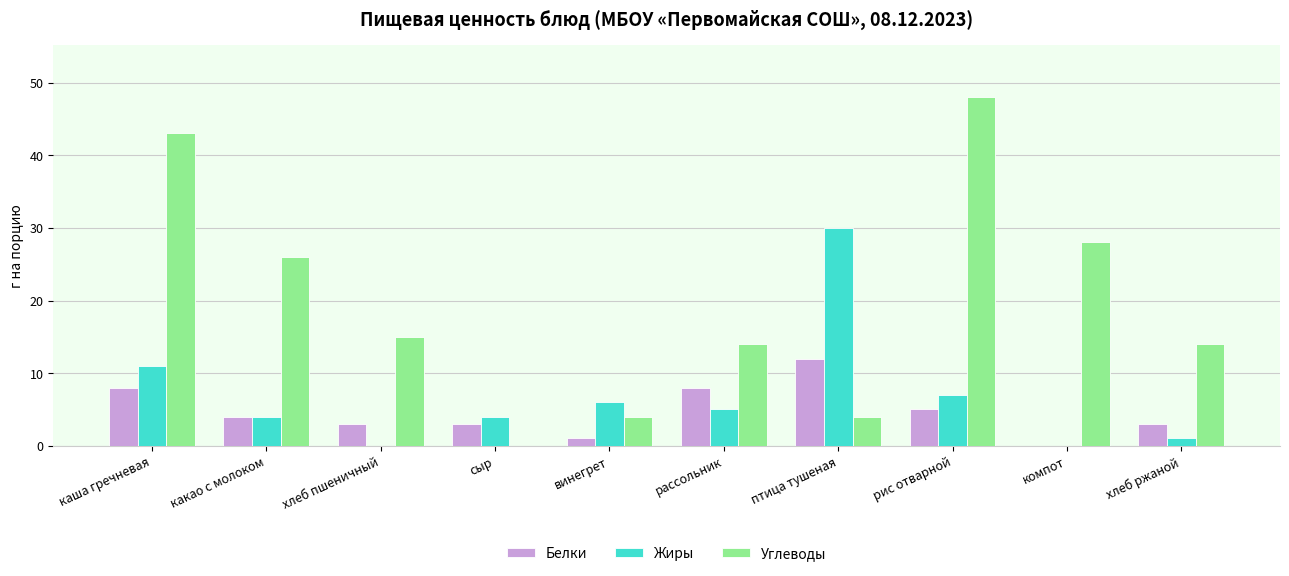

How many data points does each series have?

10